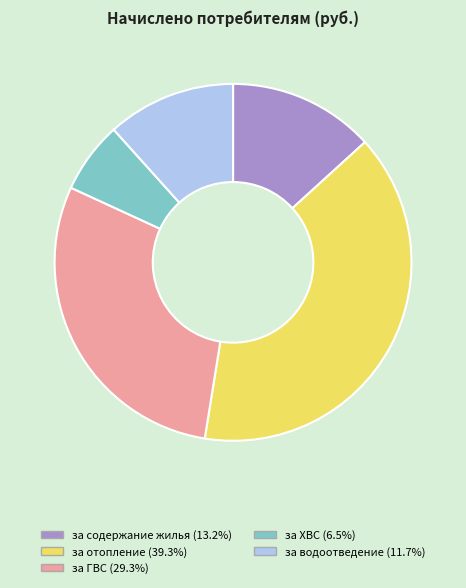

Is there any slice that represents more than half of the pie?

No